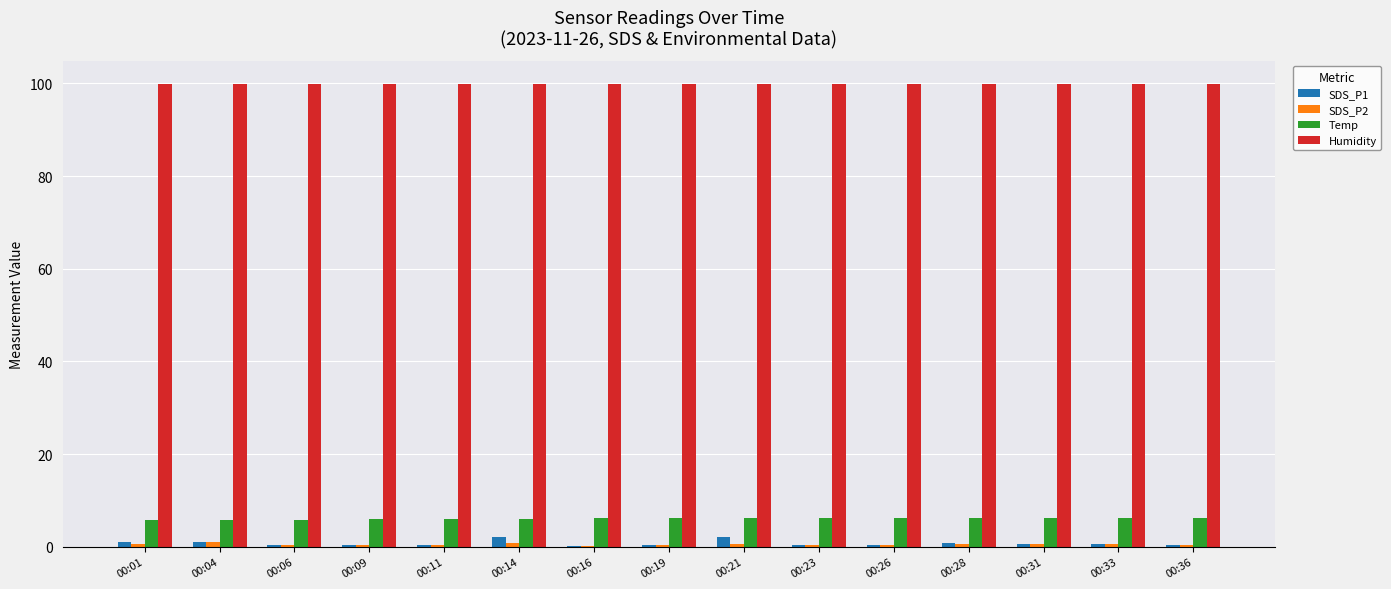

Which series has the largest range (max minus min)?

SDS_P1